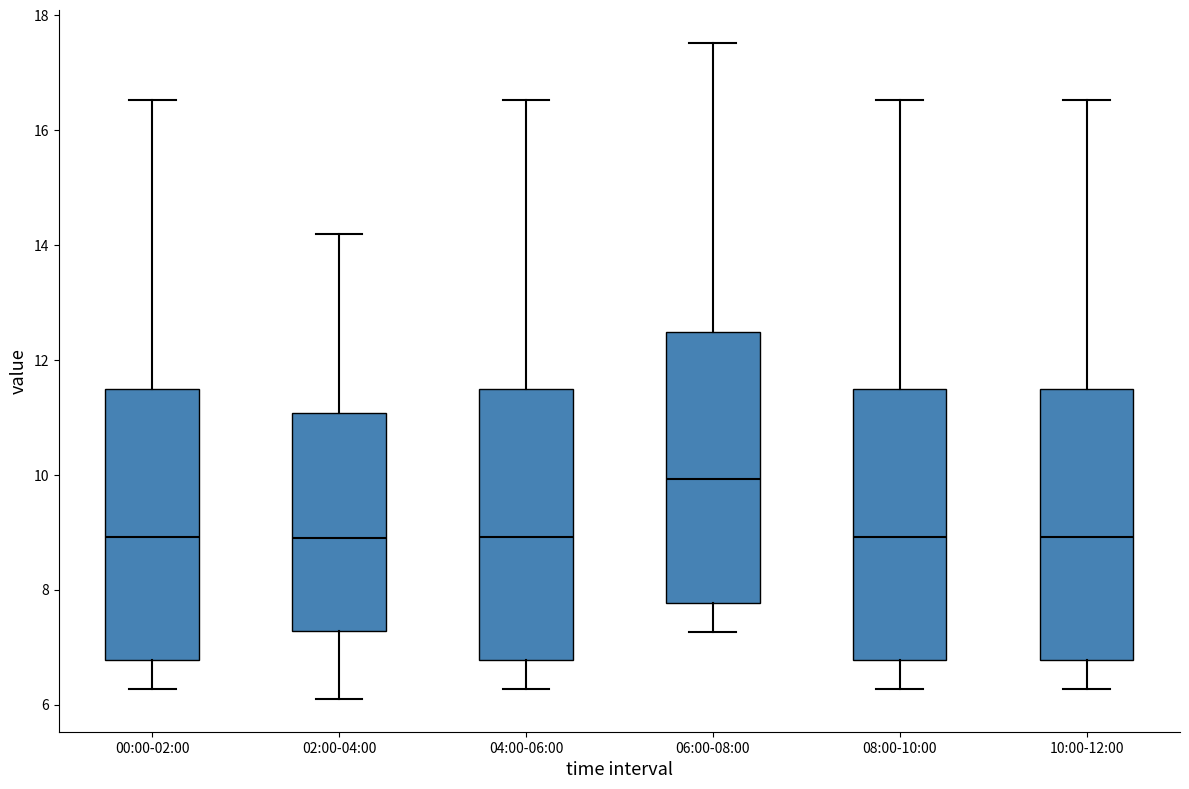

Reading left to right, read every box against the y-axis: the position of its median line, the range the box covers, and the ends of its whiskers. The values are not printed on the chart, so give them approximately, as read against the axis.

00:00-02:00: median 9.0, box 6.8 to 11.4, whiskers 6.2 to 16.6
02:00-04:00: median 9.0, box 7.2 to 11.0, whiskers 6.2 to 14.2
04:00-06:00: median 9.0, box 6.8 to 11.4, whiskers 6.2 to 16.6
06:00-08:00: median 10.0, box 7.8 to 12.4, whiskers 7.2 to 17.6
08:00-10:00: median 9.0, box 6.8 to 11.4, whiskers 6.2 to 16.6
10:00-12:00: median 9.0, box 6.8 to 11.4, whiskers 6.2 to 16.6